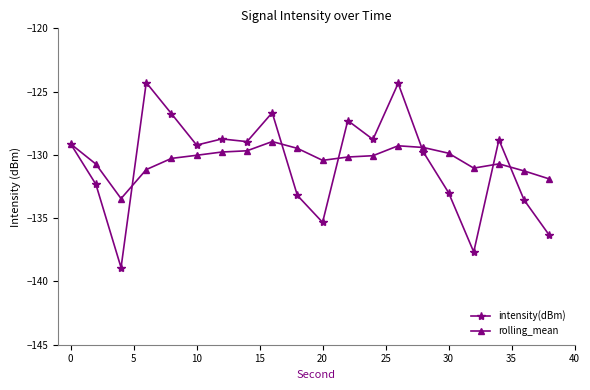

After their last crossing, which series has the higher values: intensity(dBm) or rolling_mean?

rolling_mean